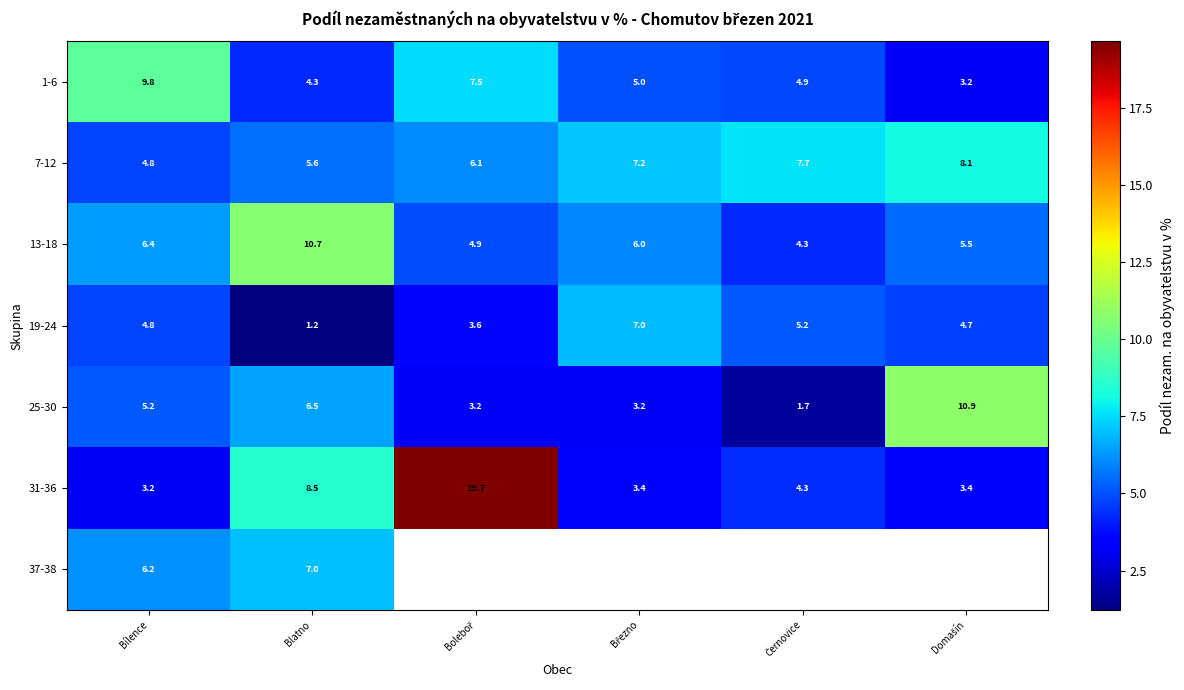

Which category has the lowest value across all series?

Blatno